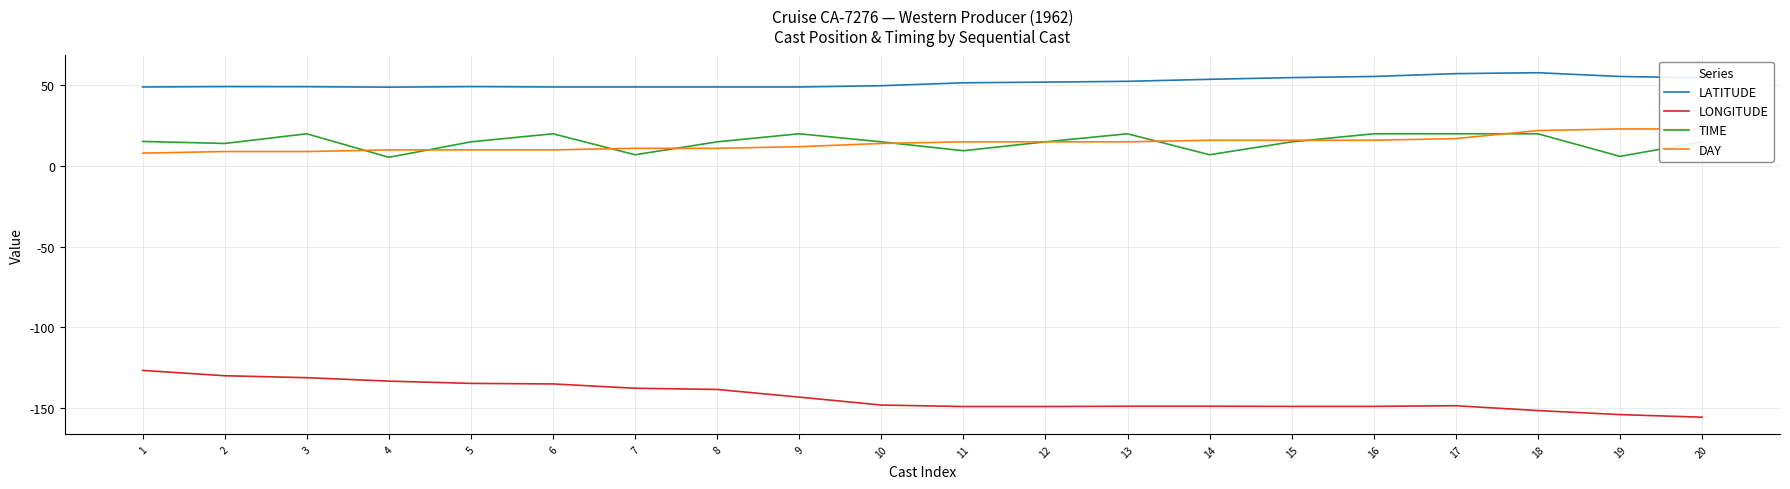

Is this an area chart (filled region under the line)?

No